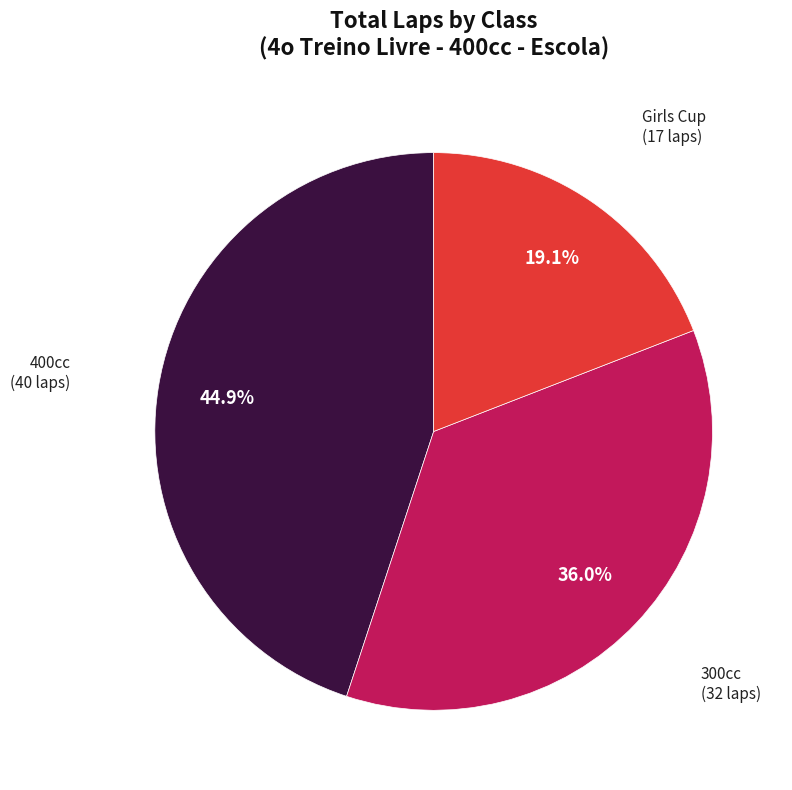

Is there a majority slice in this chart?

No